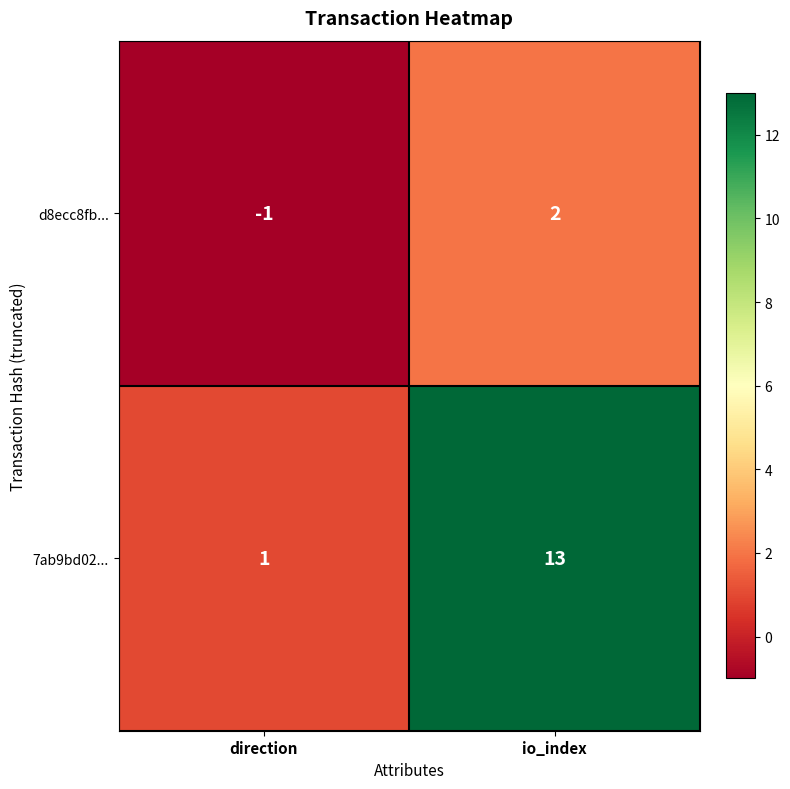

Which category has the lowest value across all series?

direction